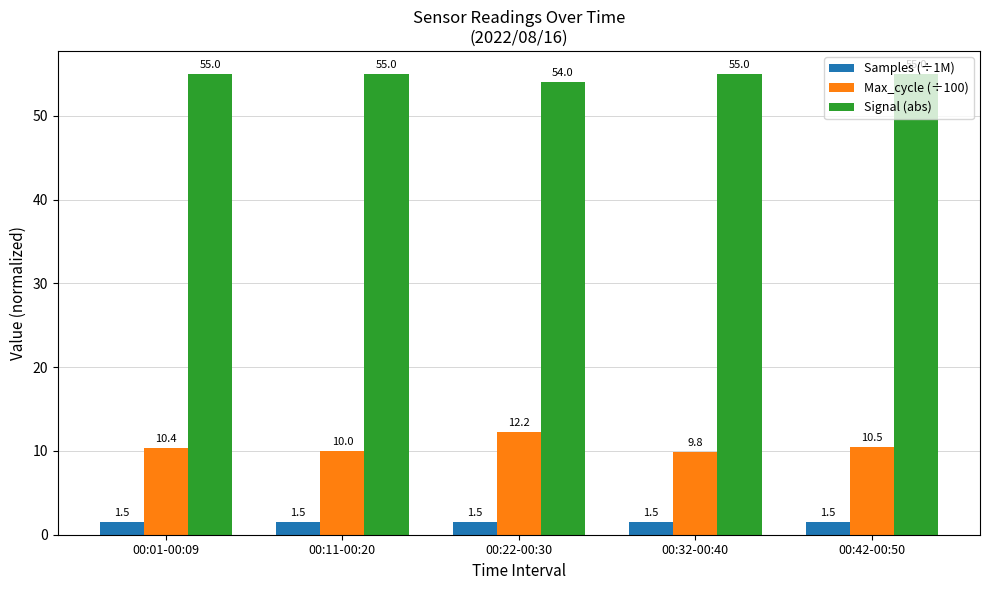

What position from the right is 00:11-00:20?

4